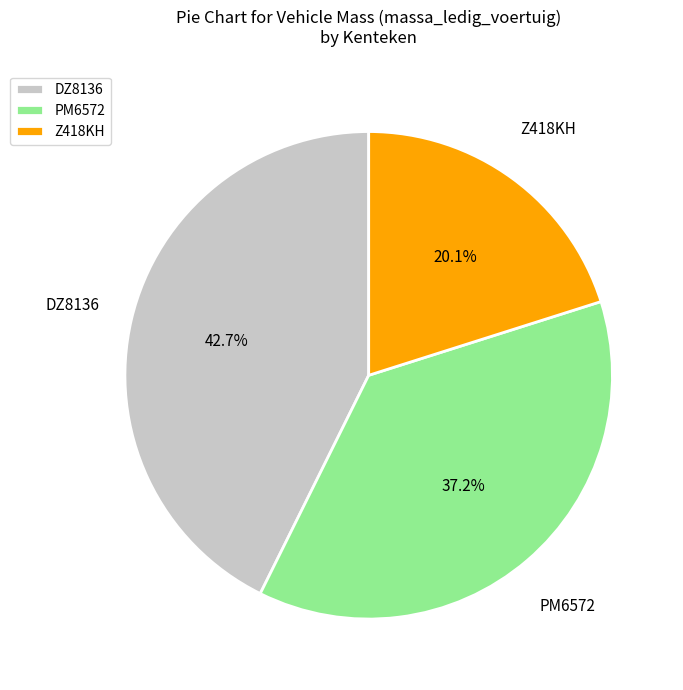

Between Z418KH and PM6572, which is larger?

PM6572